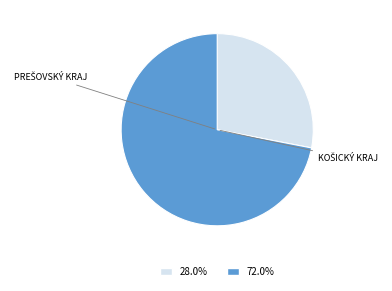

Is there any slice that represents more than half of the pie?

Yes